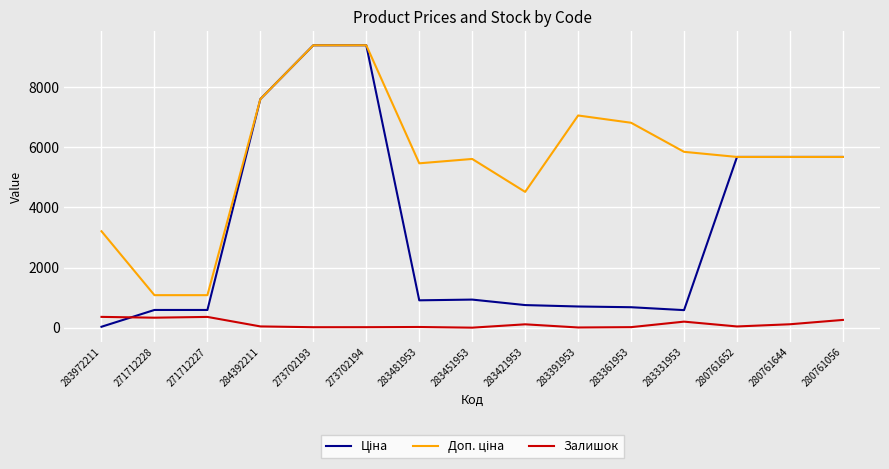

True or false: Залишок has a value of 42.0 at 280761652.

True